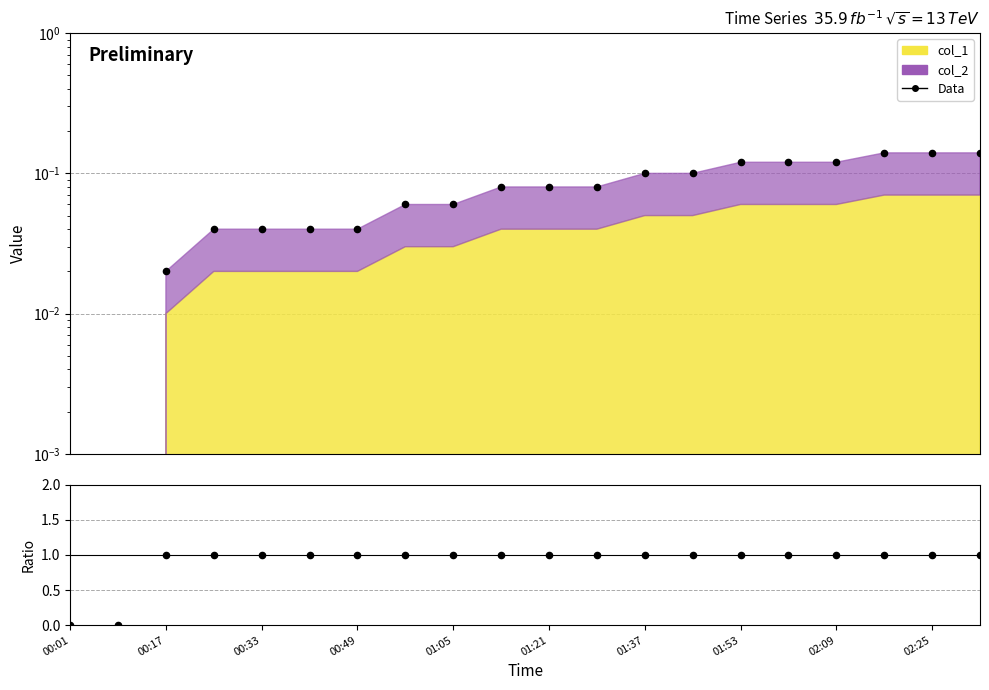

Which series has the largest total across all categories?

col_2/col_1